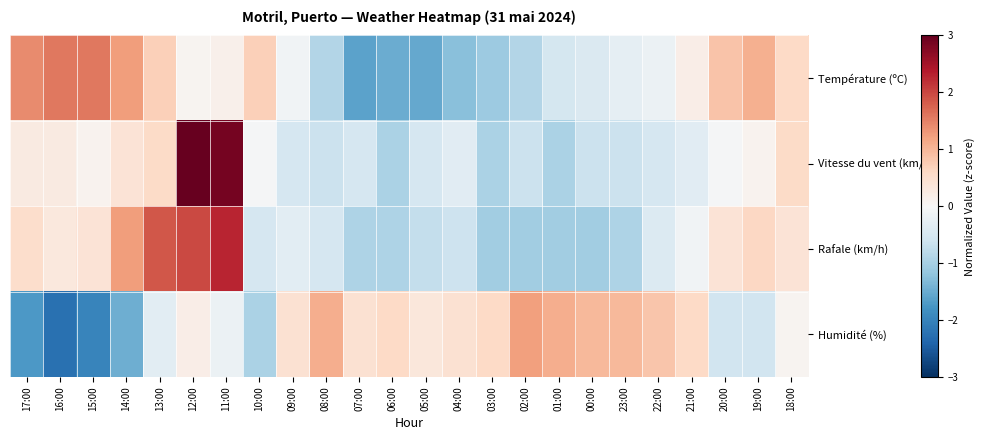

Reading left to right, list all the values displayed in this chart.

Température (ºC): 17:00=1.4	16:00=1.6	15:00=1.6	14:00=1.2	13:00=0.7	12:00=0.1	11:00=0.2	10:00=0.7	09:00=-0.1	08:00=-0.9	07:00=-1.6	06:00=-1.5	05:00=-1.5	04:00=-1.3	03:00=-1.1	02:00=-0.9	01:00=-0.5	00:00=-0.4	23:00=-0.3	22:00=-0.2	21:00=0.2	20:00=0.9	19:00=1.1	18:00=0.6
Vitesse du vent (km/h): 17:00=0.3	16:00=0.3	15:00=0.1	14:00=0.4	13:00=0.6	12:00=3.0	11:00=2.9	10:00=-0.0	09:00=-0.5	08:00=-0.6	07:00=-0.5	06:00=-1.0	05:00=-0.5	04:00=-0.3	03:00=-1.0	02:00=-0.6	01:00=-1.0	00:00=-0.6	23:00=-0.6	22:00=-0.5	21:00=-0.3	20:00=-0.0	19:00=0.1	18:00=0.6
Rafale (km/h): 17:00=0.5	16:00=0.3	15:00=0.4	14:00=1.2	13:00=1.9	12:00=2.0	11:00=2.3	10:00=-0.5	09:00=-0.3	08:00=-0.5	07:00=-0.9	06:00=-0.9	05:00=-0.7	04:00=-0.6	03:00=-1.0	02:00=-1.0	01:00=-1.0	00:00=-1.0	23:00=-0.9	22:00=-0.4	21:00=-0.1	20:00=0.4	19:00=0.6	18:00=0.4
Humidité (%): 17:00=-1.7	16:00=-2.2	15:00=-2.0	14:00=-1.5	13:00=-0.3	12:00=0.2	11:00=-0.2	10:00=-1.0	09:00=0.5	08:00=1.1	07:00=0.5	06:00=0.6	05:00=0.3	04:00=0.5	03:00=0.6	02:00=1.2	01:00=1.1	00:00=1.0	23:00=1.0	22:00=0.8	21:00=0.6	20:00=-0.6	19:00=-0.6	18:00=0.1